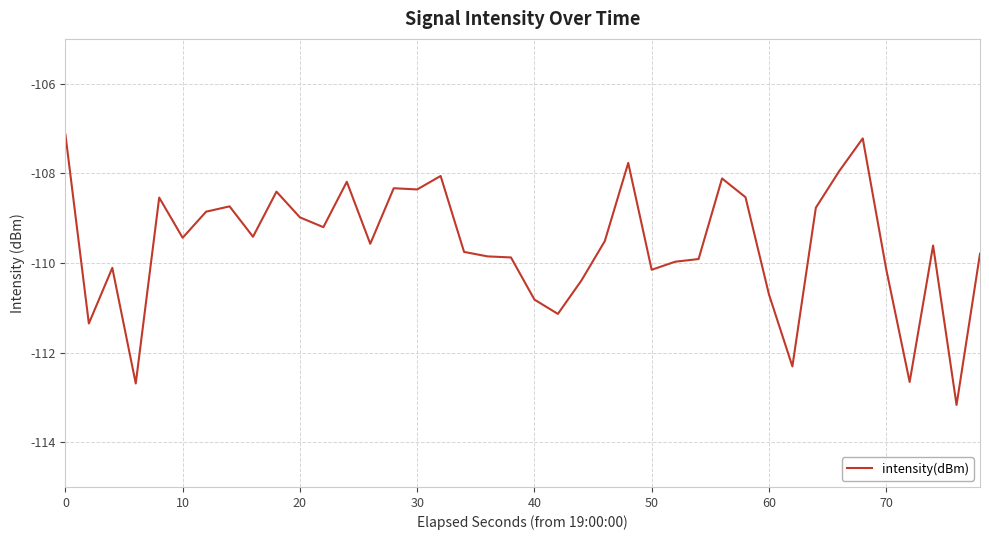

What is the minimum value shown in the chart?

-113.2